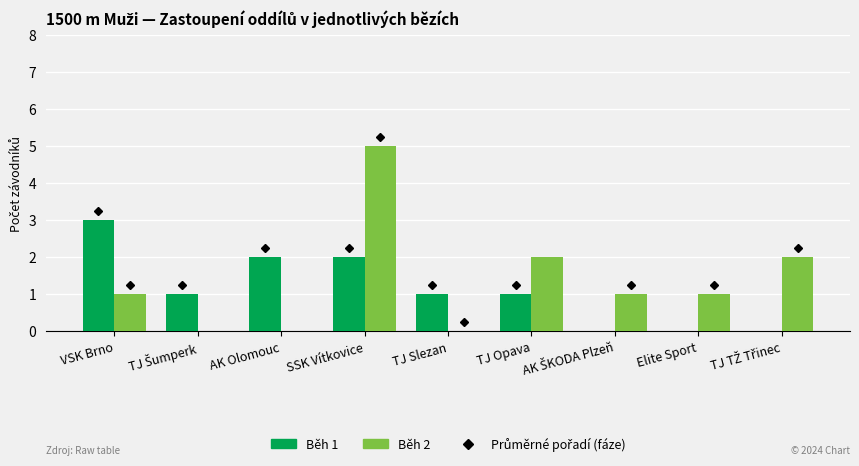

What is the sum of all Běh 2 values?

12